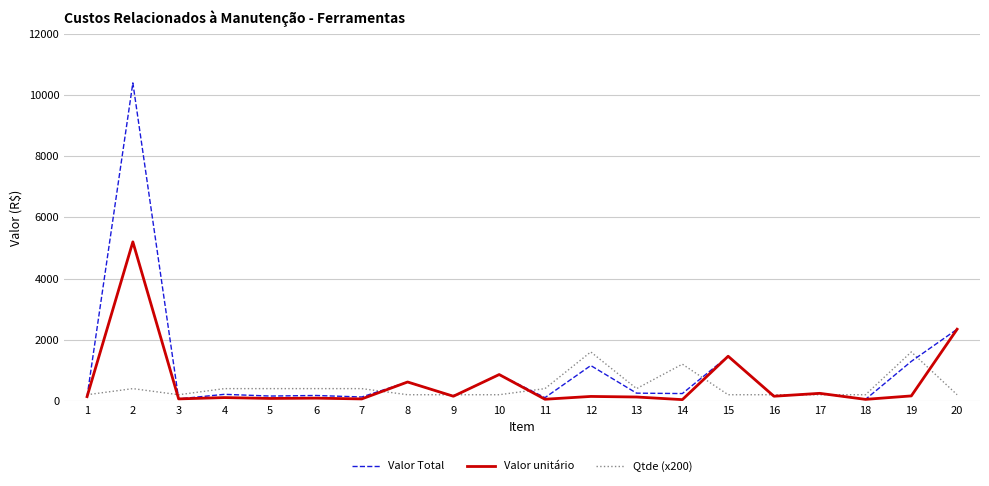

The value of Valor unitário at 17 is 245.7. True or false?

True